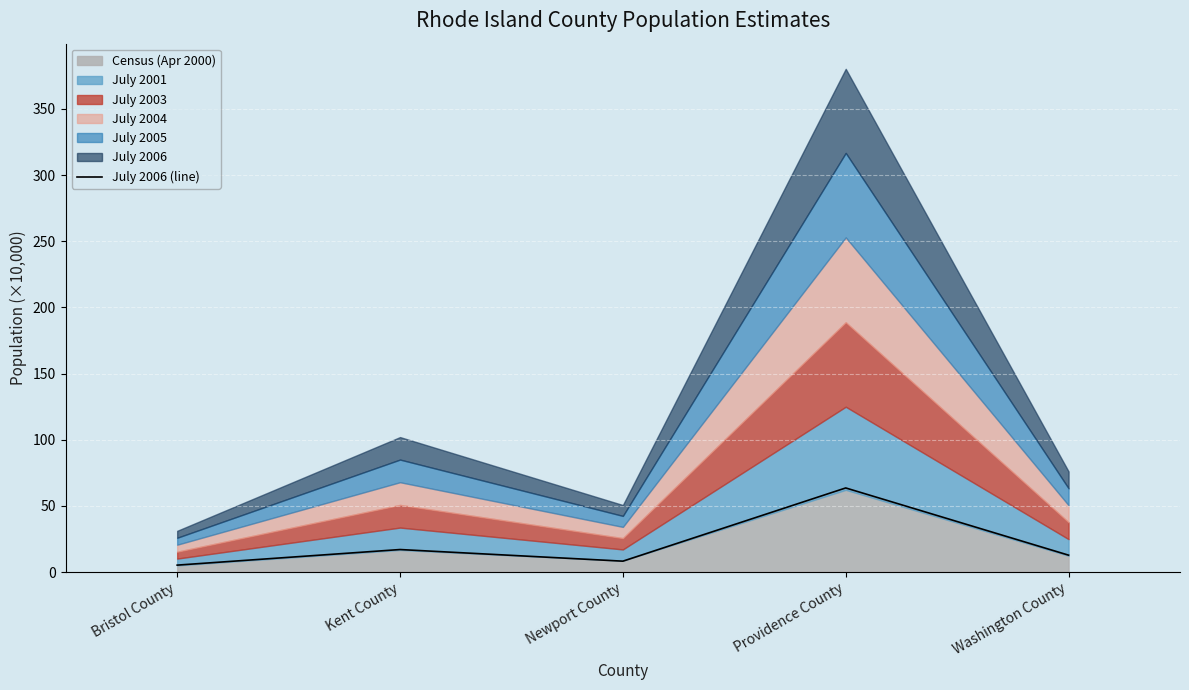

What is the value of the 5th point from the left?

12.8